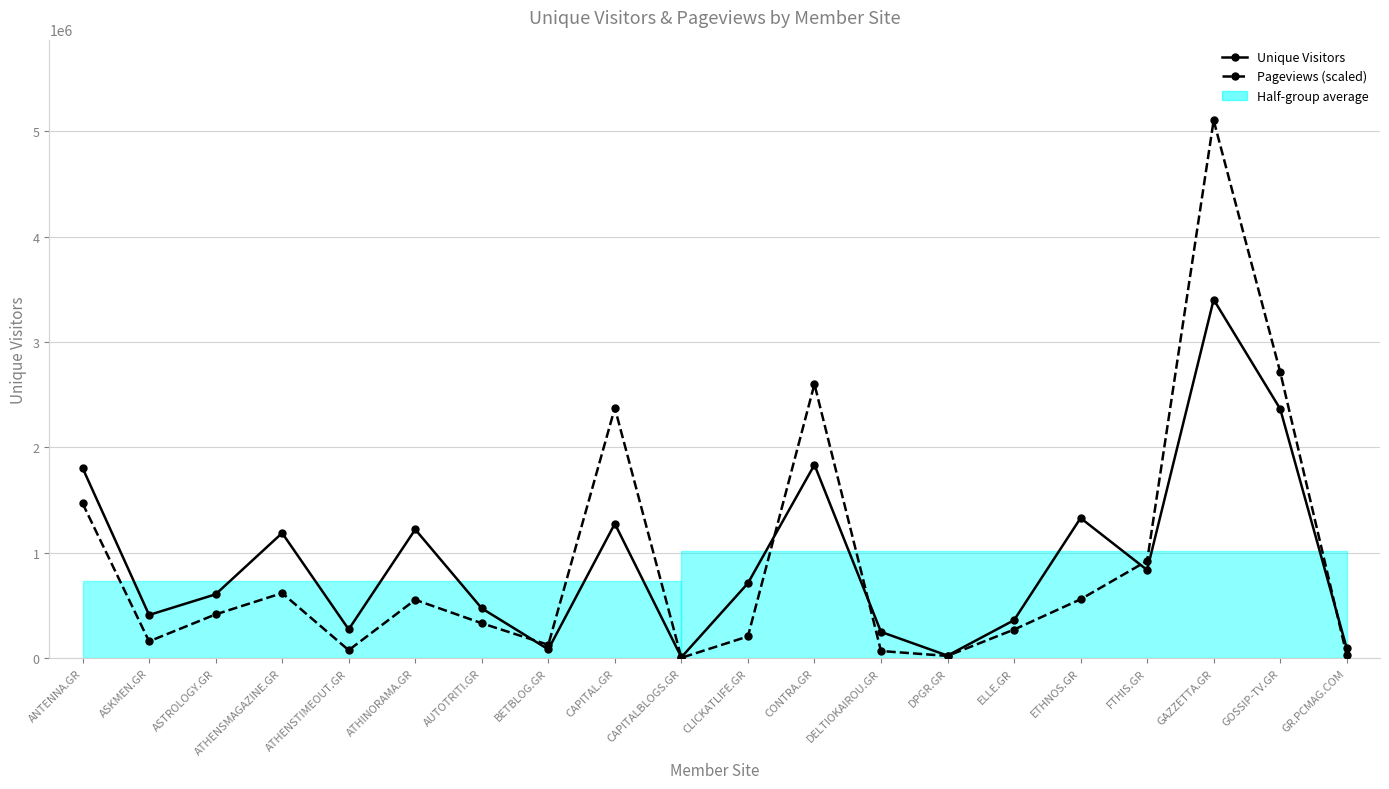

How many categories are shown in the chart?

20